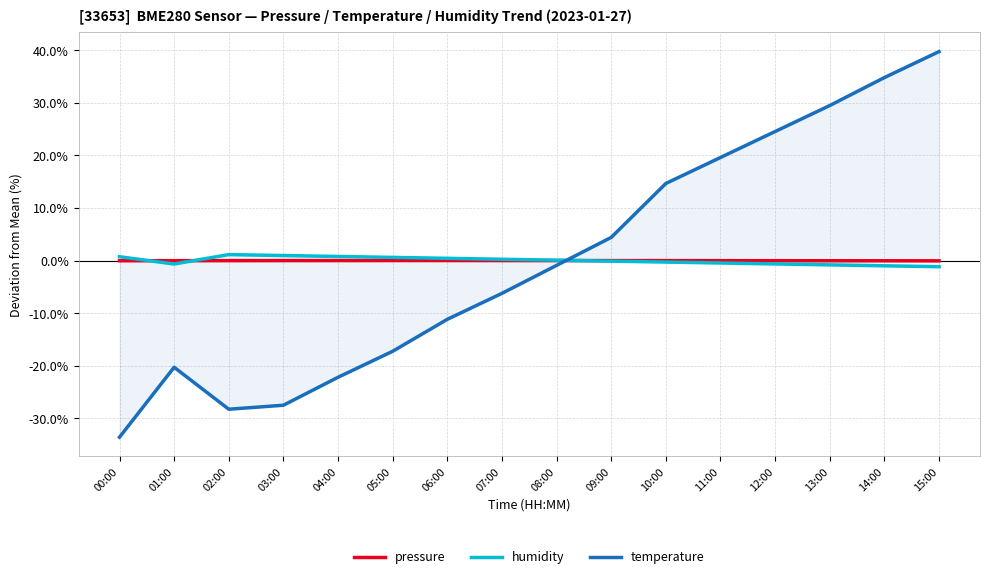

Which series has the largest total across all categories?

humidity